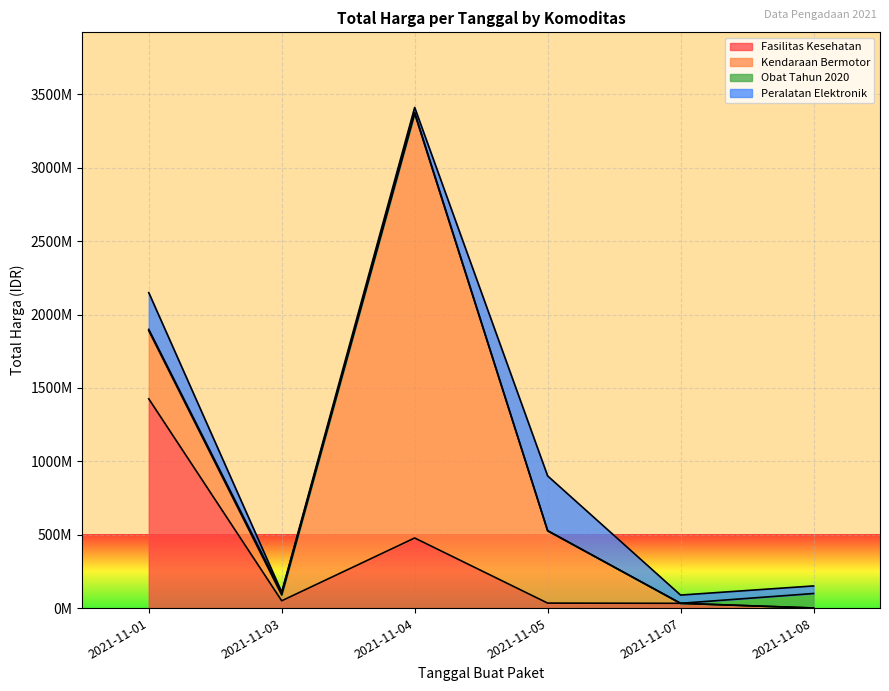

The value of Fasilitas Kesehatan at 2021-11-01 is 1425867900. True or false?

True